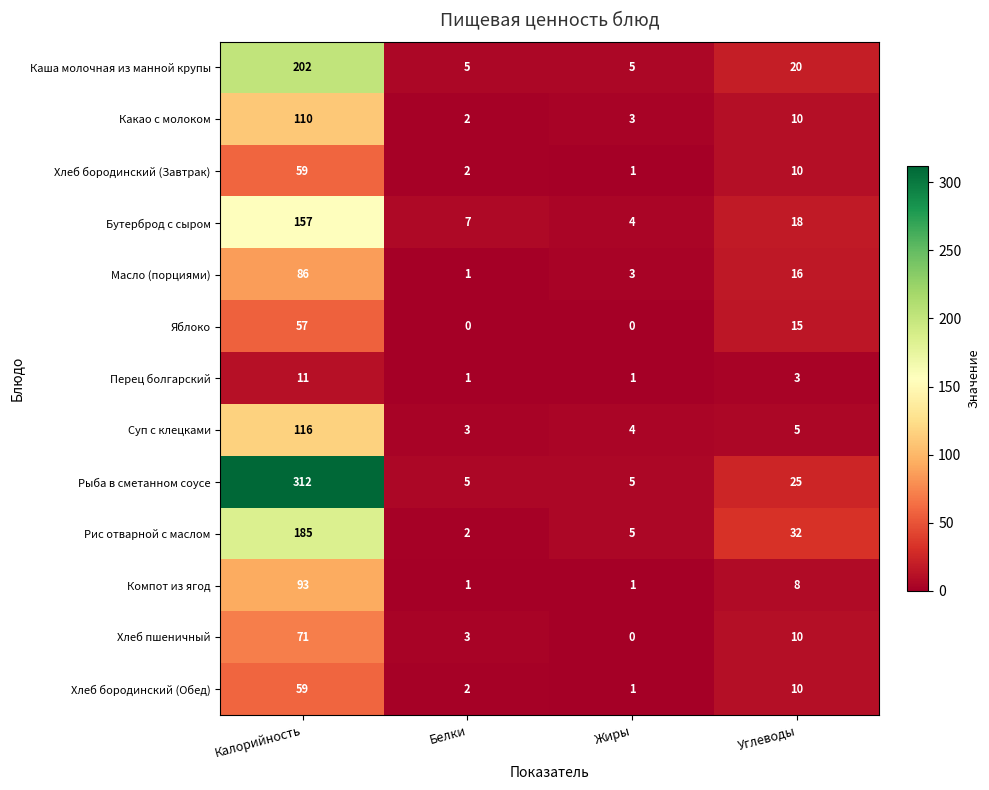

List the labels in order of Хлеб бородинский (Завтрак) value, largest first.

Калорийность, Углеводы, Белки, Жиры